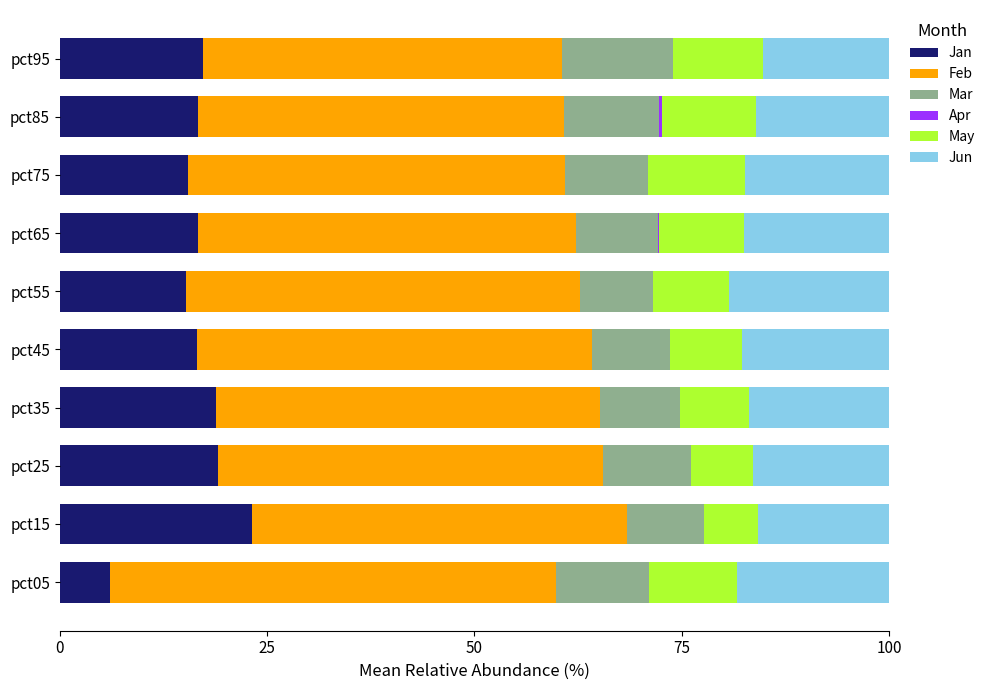

What is the total value across all series at pct05?

100.0